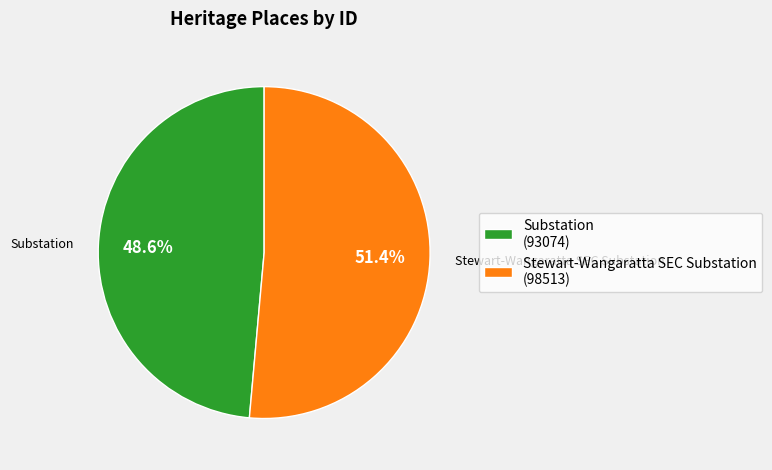

What percentage is the Substation slice, to the nearest percent?

49%